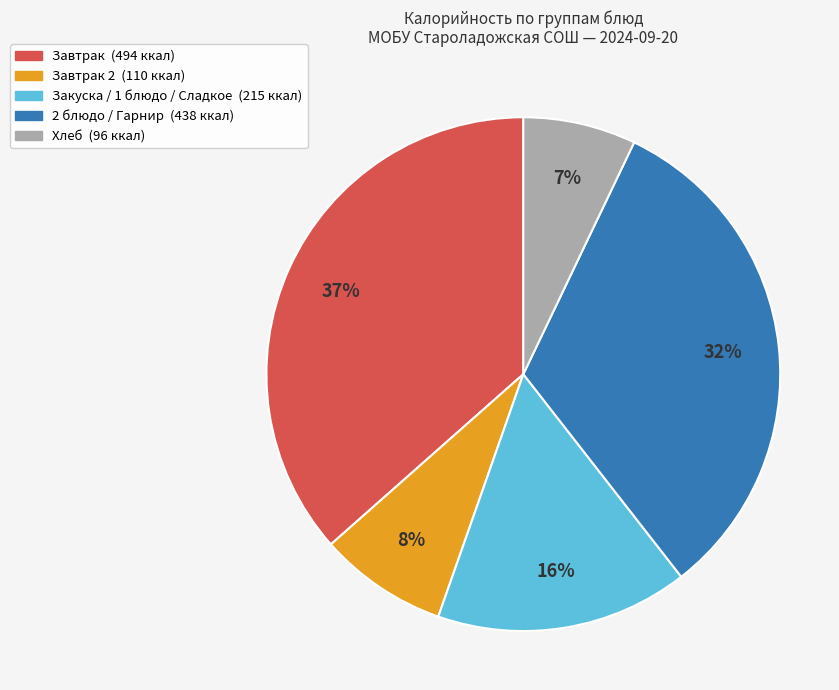

To the nearest percent, what is the average slice percentage?

20%